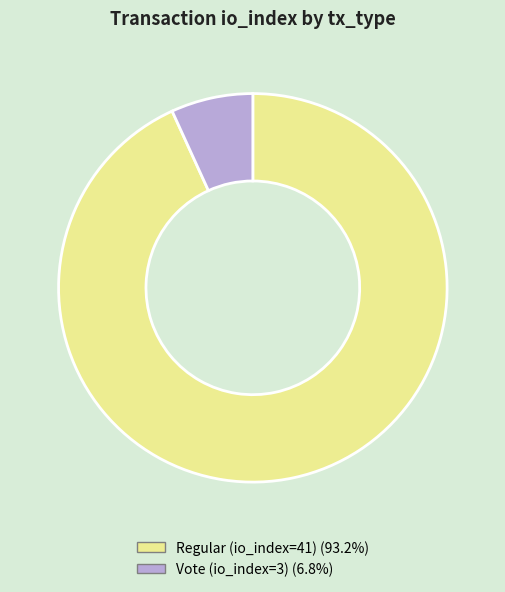

How many segments does this pie chart have?

2